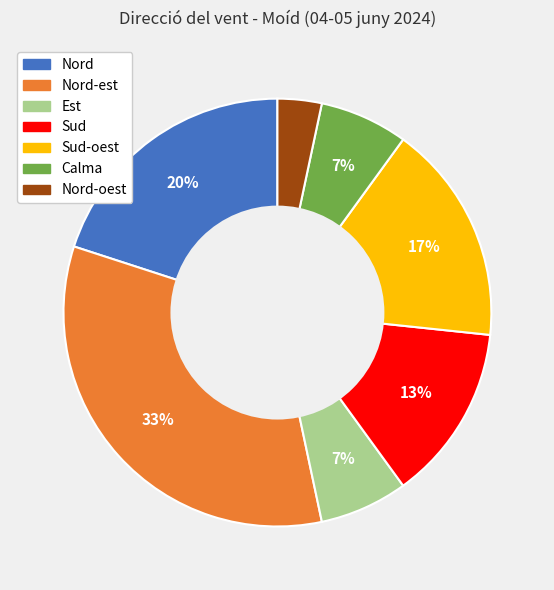

Is there a majority slice in this chart?

No